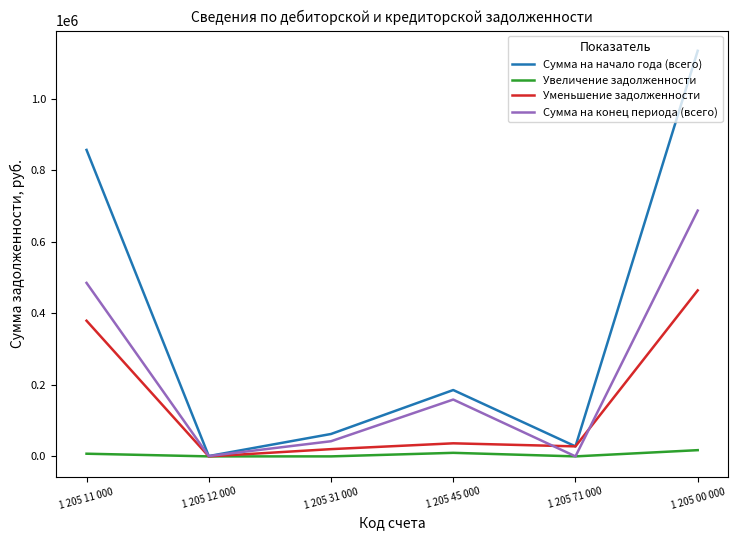

Where is the first local maximum for Сумма на конец периода (всего)?

1 205 45 000